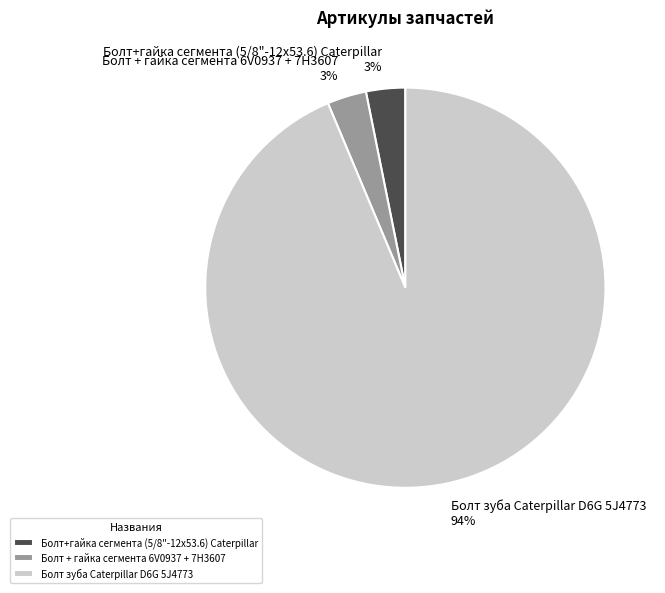

How many slices are in this pie chart?

3